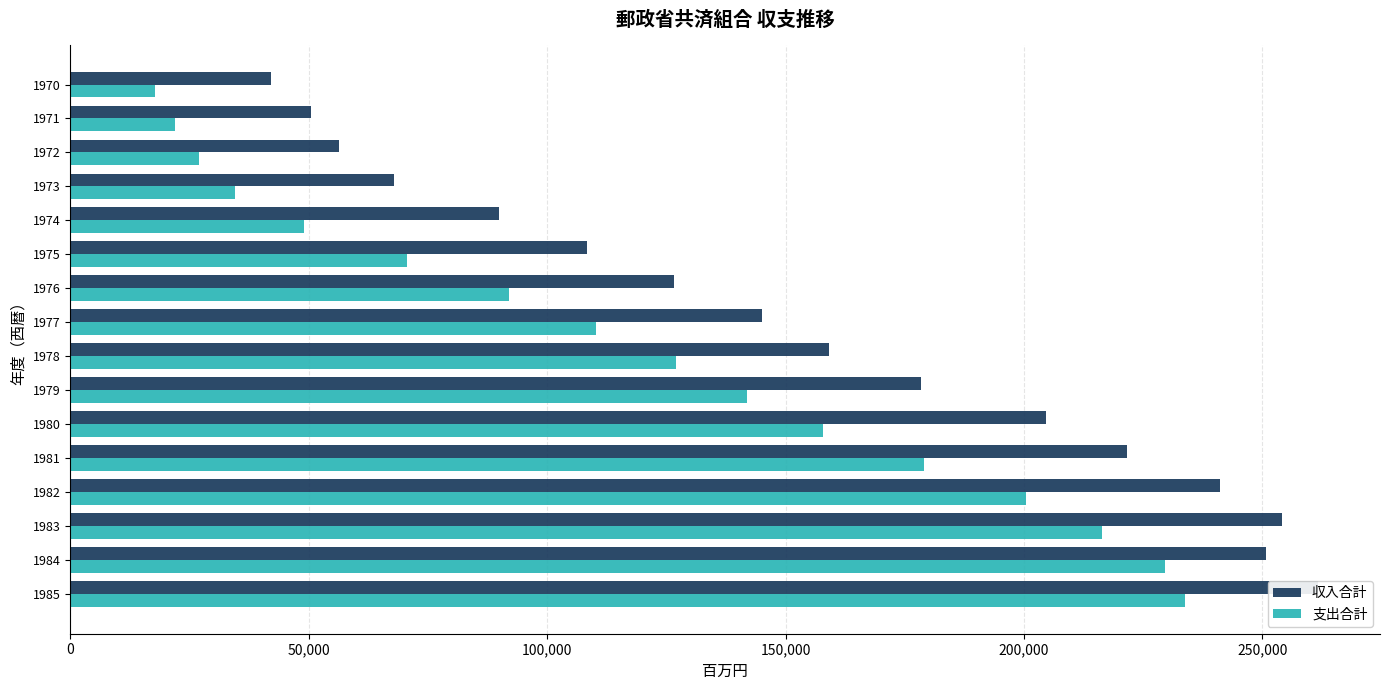

At 1972, list the series in order from largest to smallest.

収入合計, 支出合計